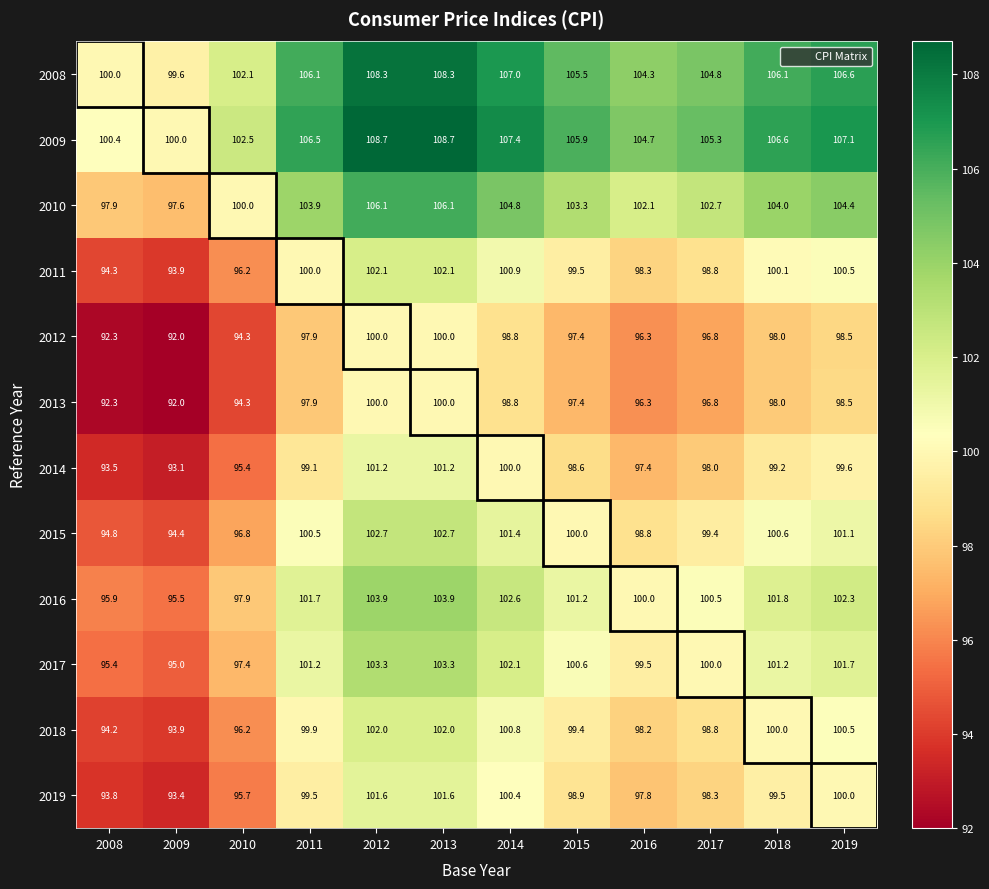

Which series changed the most between 2012 and 2018?

2008